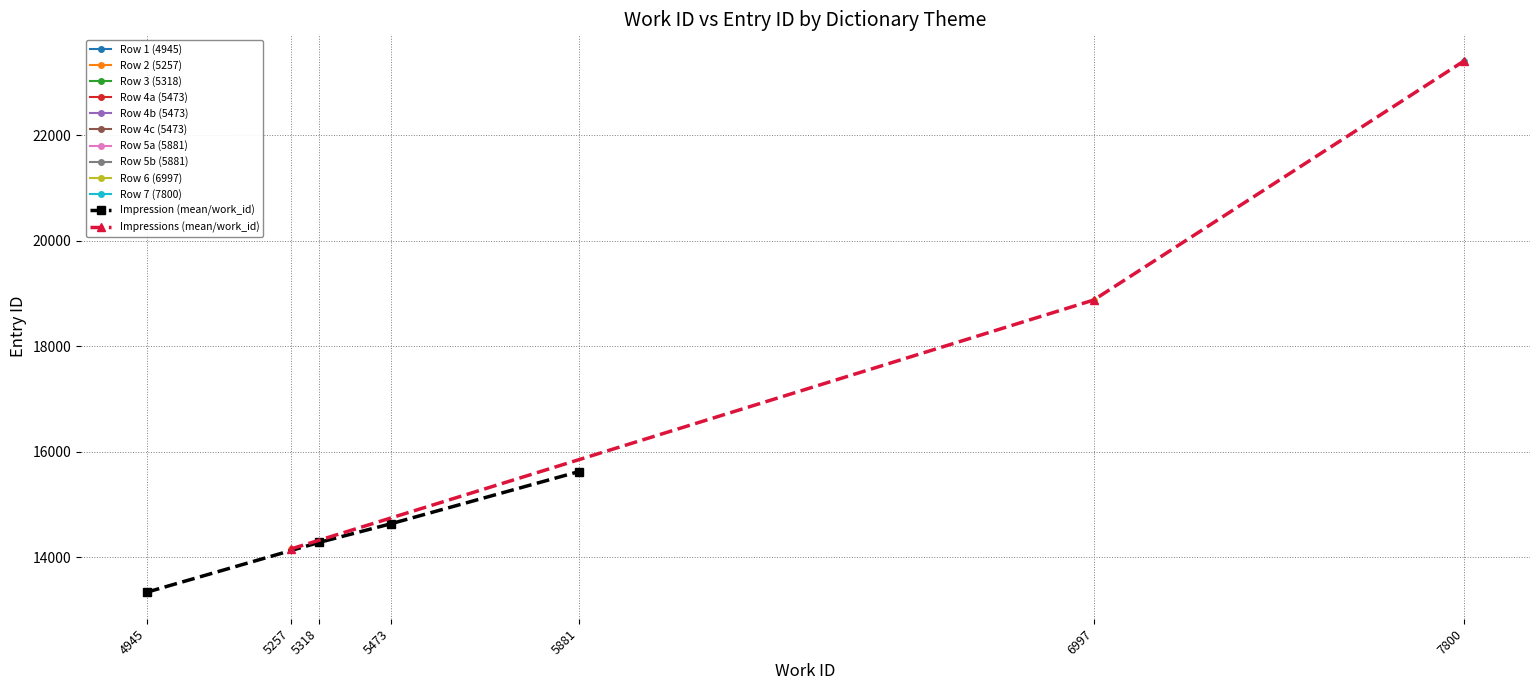

The Impressions (mean/work_id) series shows 23406 at 7800. True or false?

True